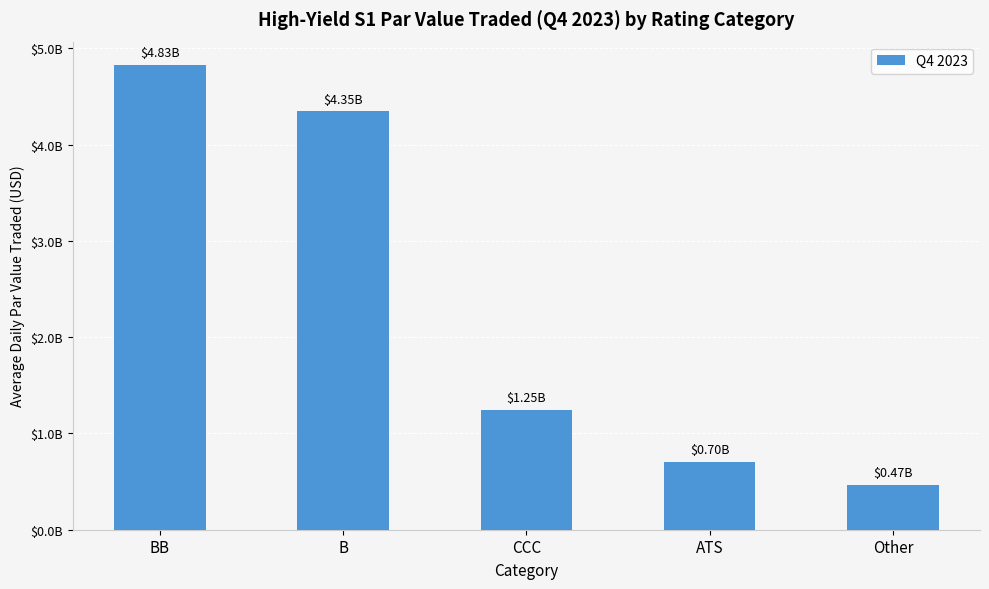

Reading right to left, extract all data points from this chart.

469053983.3	702902039.5	1246547751.6	4345682056.3	4827333985.4